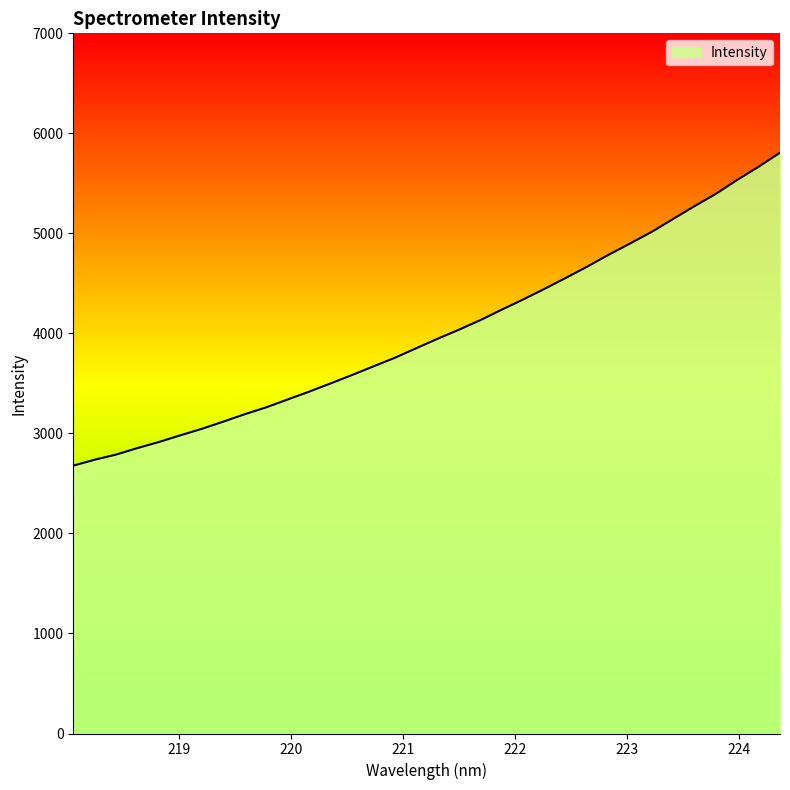

What is the greatest value displayed?

5806.4